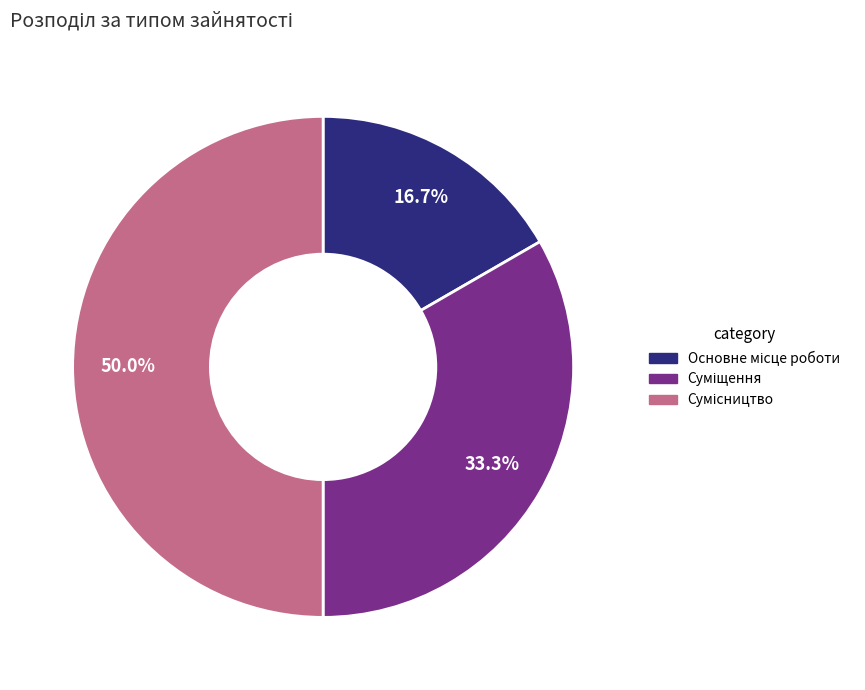

Rank the categories by value from highest to lowest.

Сумісництво, Суміщення, Основне місце роботи